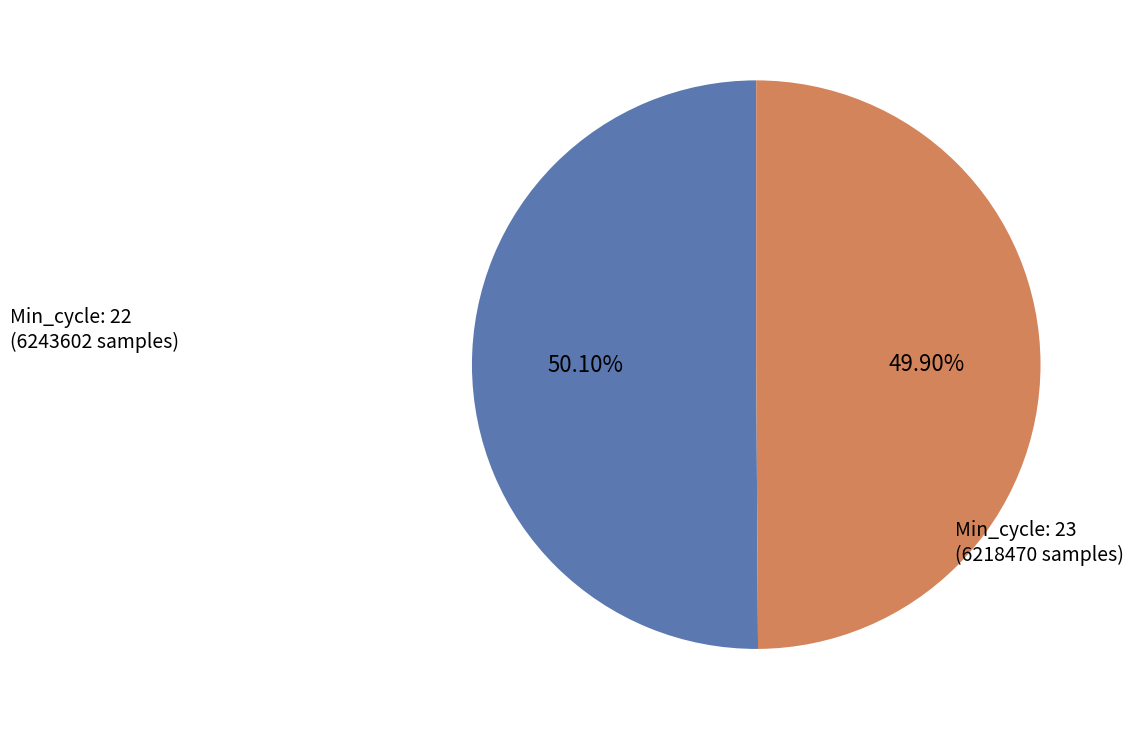

How many segments does this pie chart have?

2